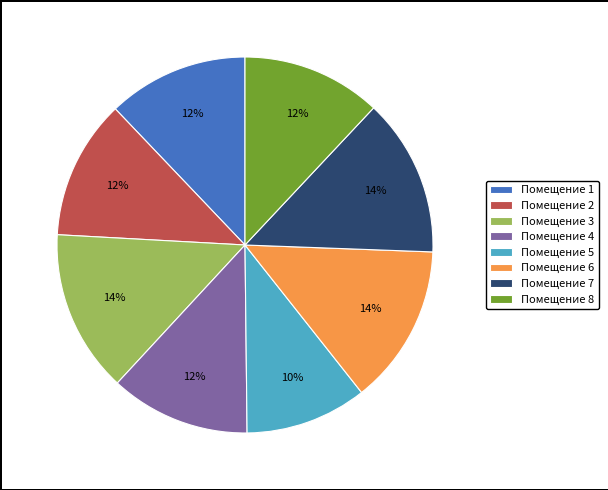

Which slice is the smallest?

Помещение 5